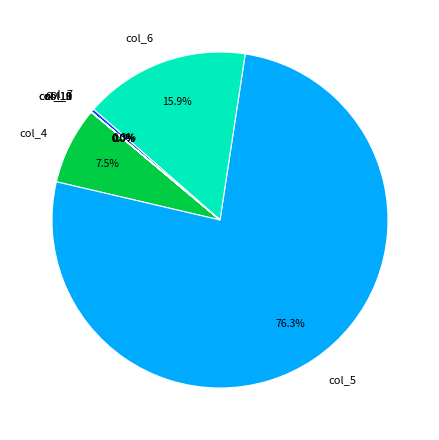

Do col_7 and col_5 together represent more than half of the pie?

Yes